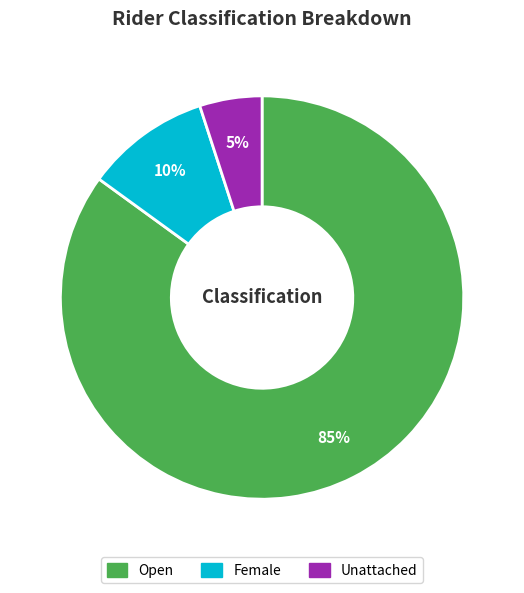

To the nearest percent, what is the average slice percentage?

33%